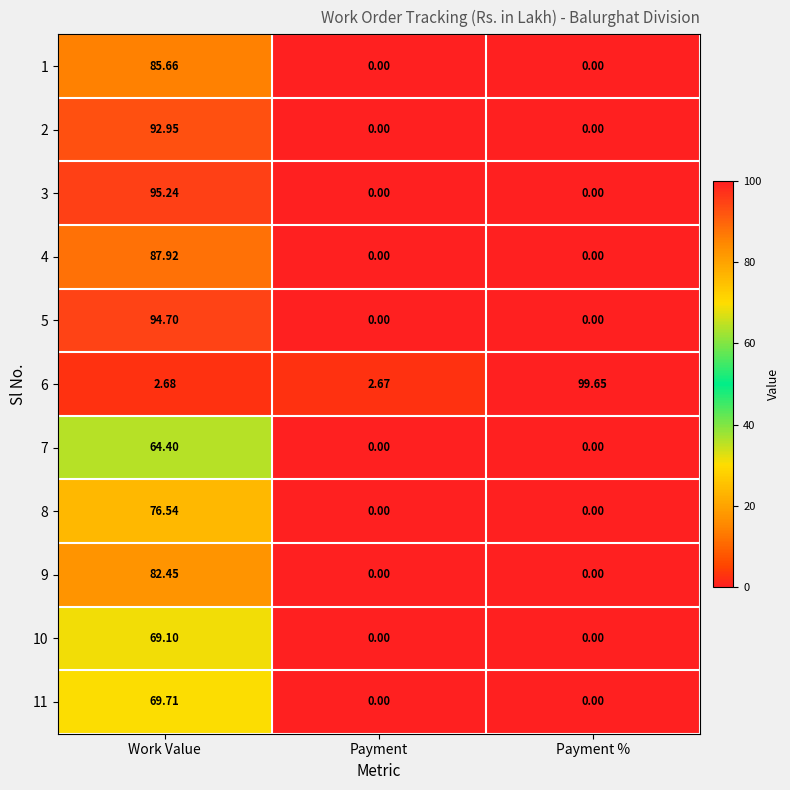

Which category has the highest value across all series?

Payment %